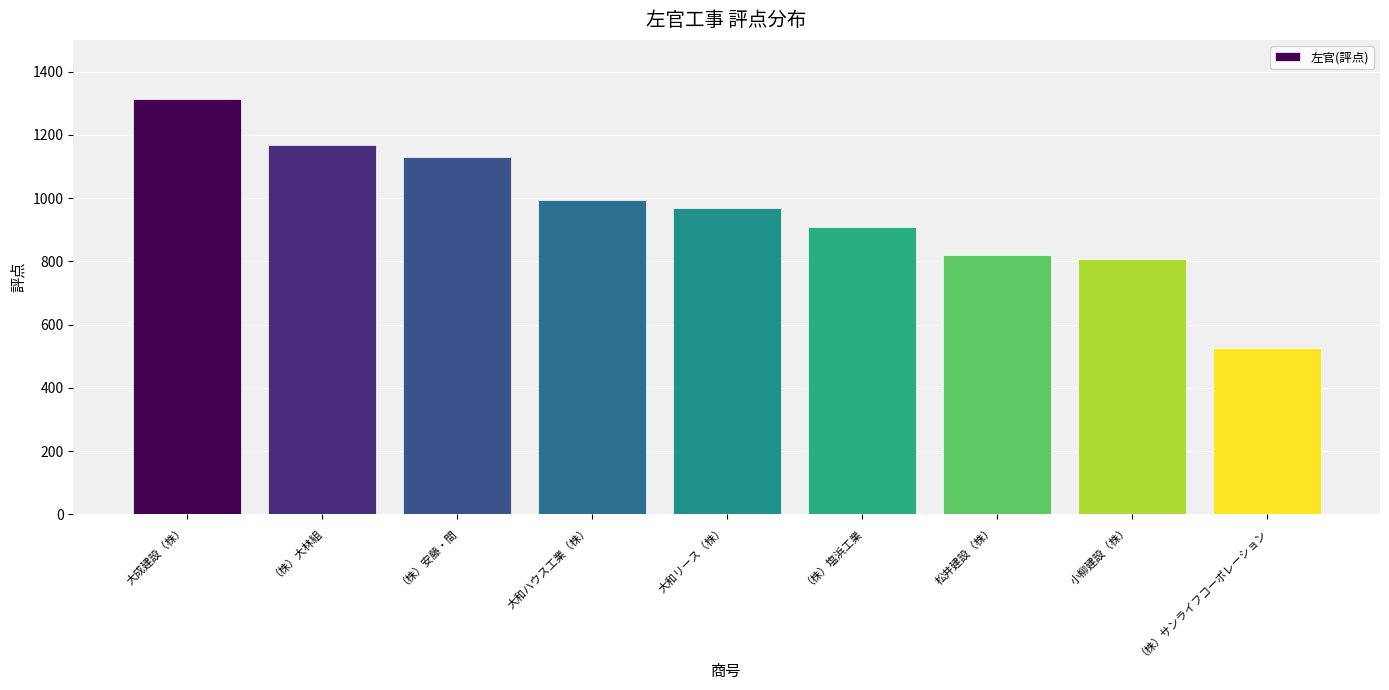

Between 小柳建設（株） and （株）サンライフコーポレーション, which is larger?

小柳建設（株）